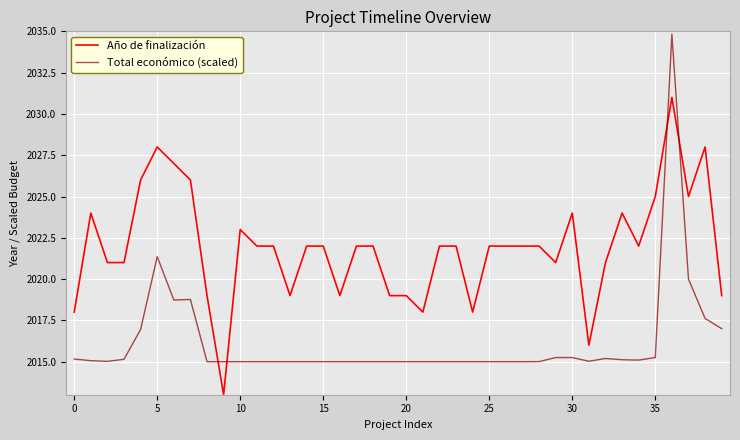

Rank the series by their maximum value, from highest to lowest.

Total económico (scaled), Año de finalización